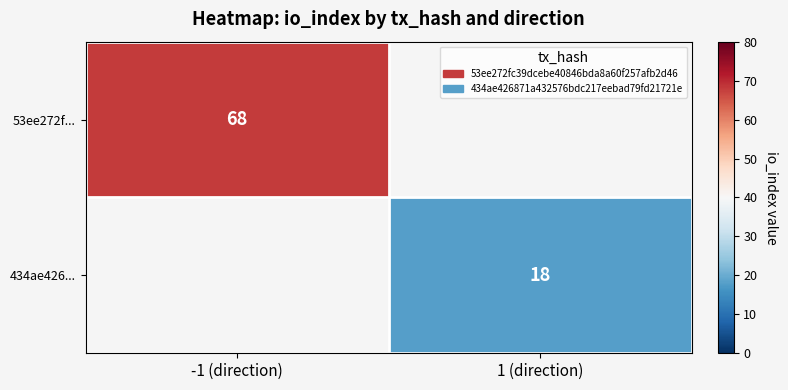

True or false: 434ae426... has a value of 18 at 1 (direction).

True